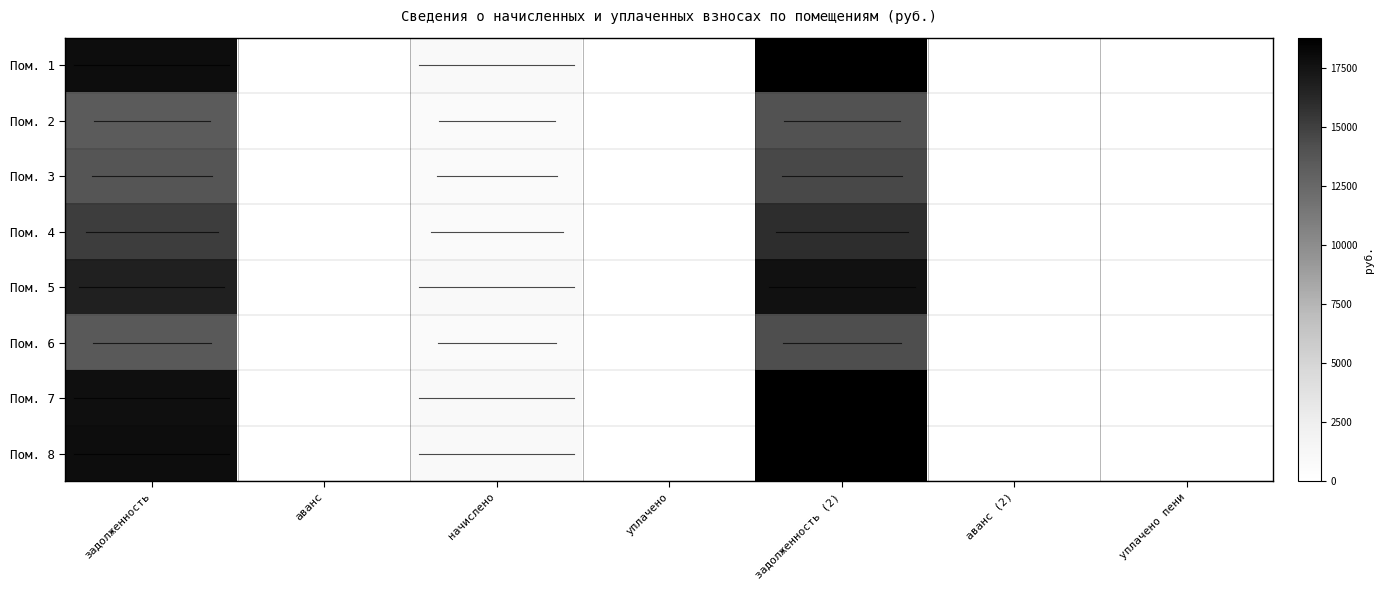

Which category has the lowest value across all series?

аванс